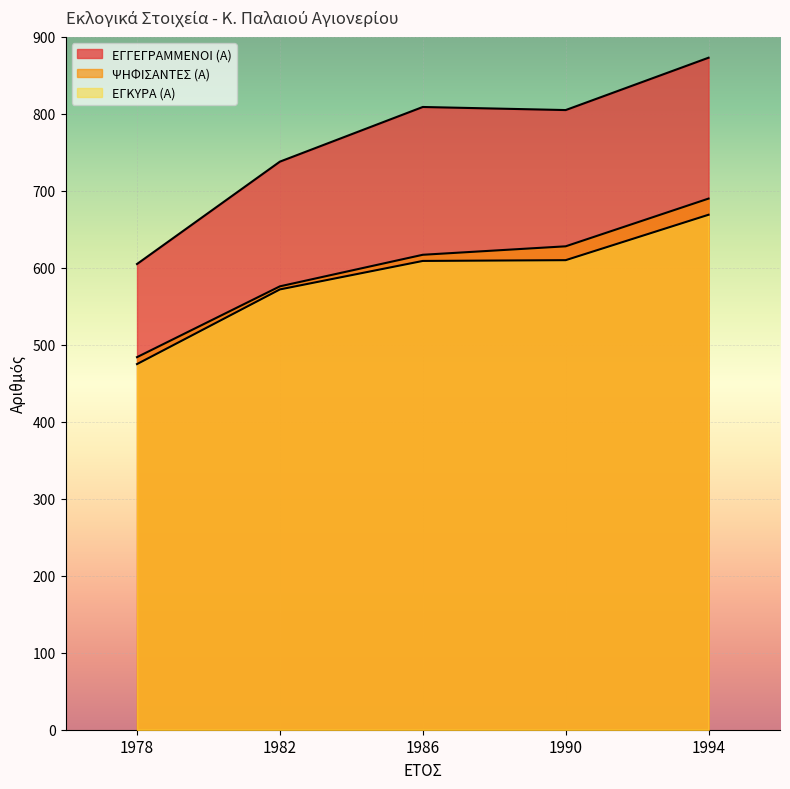

What is the value of the ΨΗΦΙΣΑΝΤΕΣ (Α) point at the 1st from the left?

484